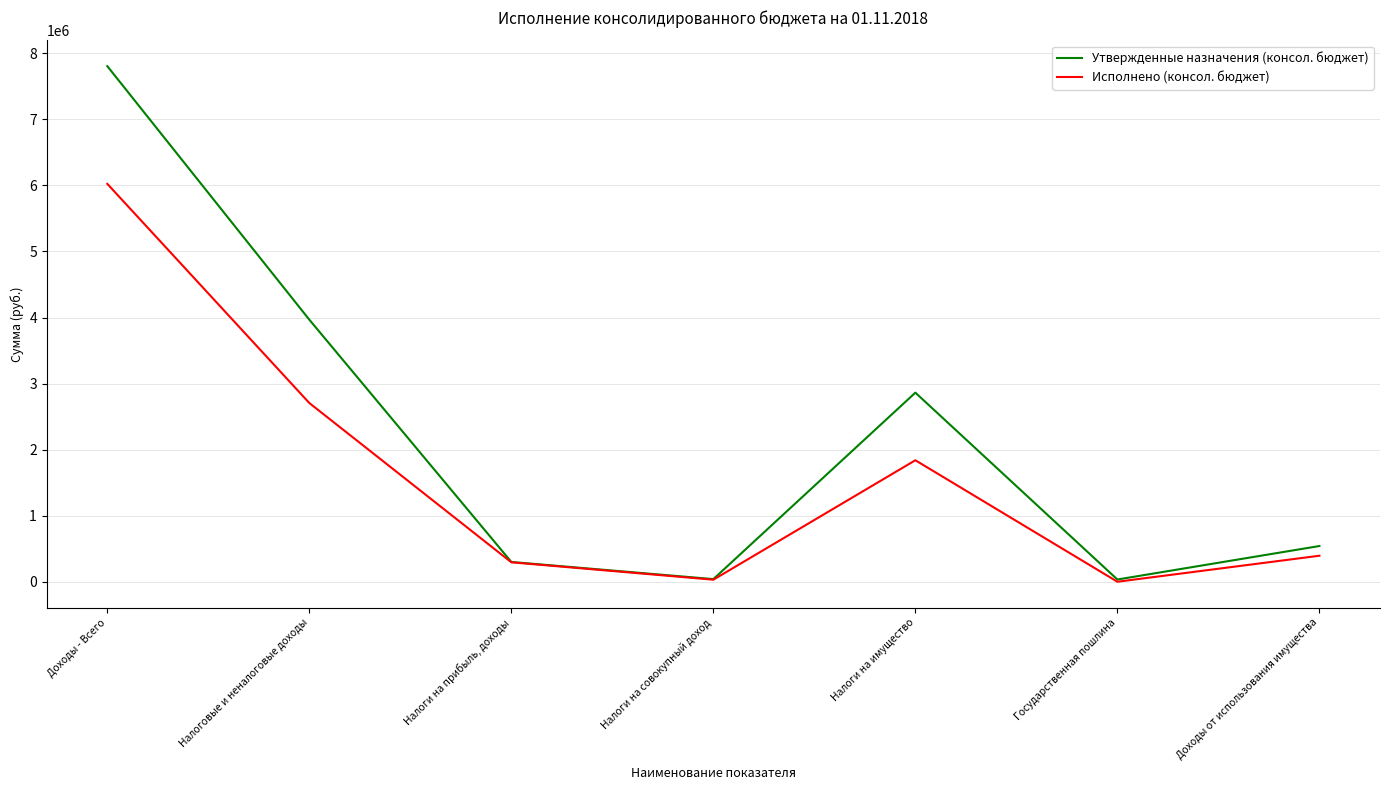

What is the highest value of the Утвержденные назначения (консол. бюджет) series?

7805100.0